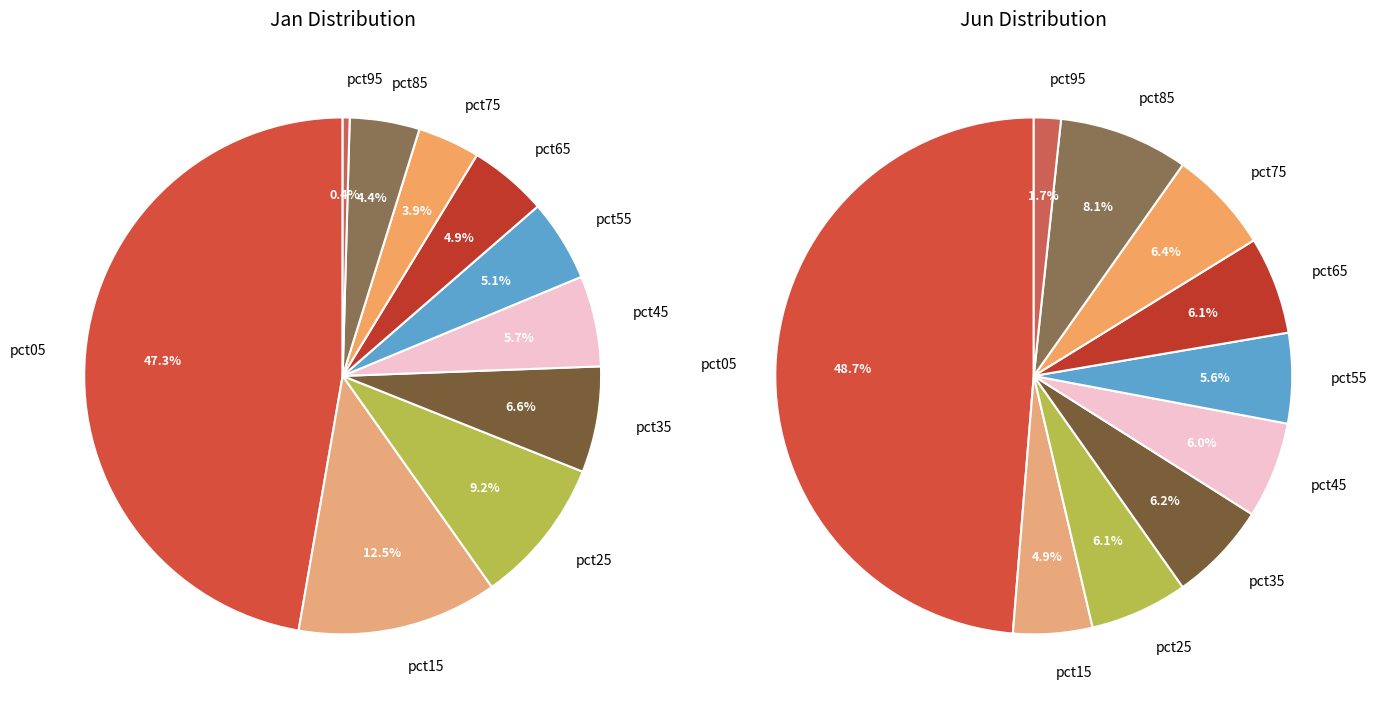

Does any single category account for the majority?

No